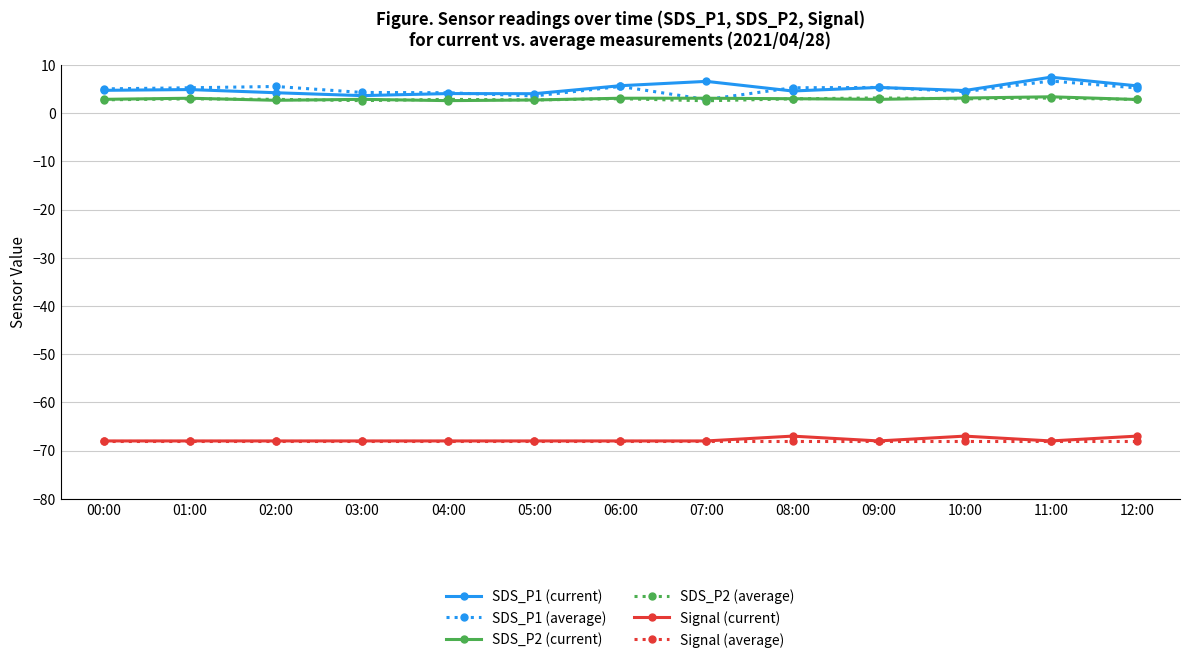

What is the difference between the maximum and minimum values in the Signal (current) series?

1.0